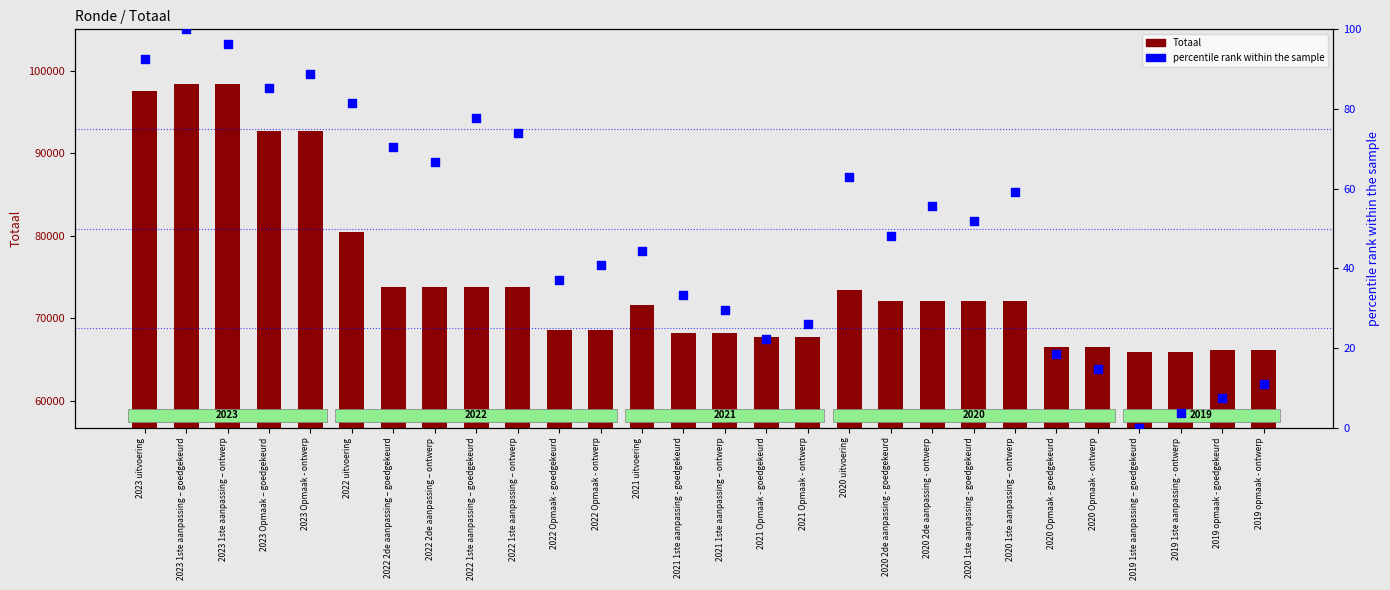

Which series has the widest spread of Y values?

Totaal